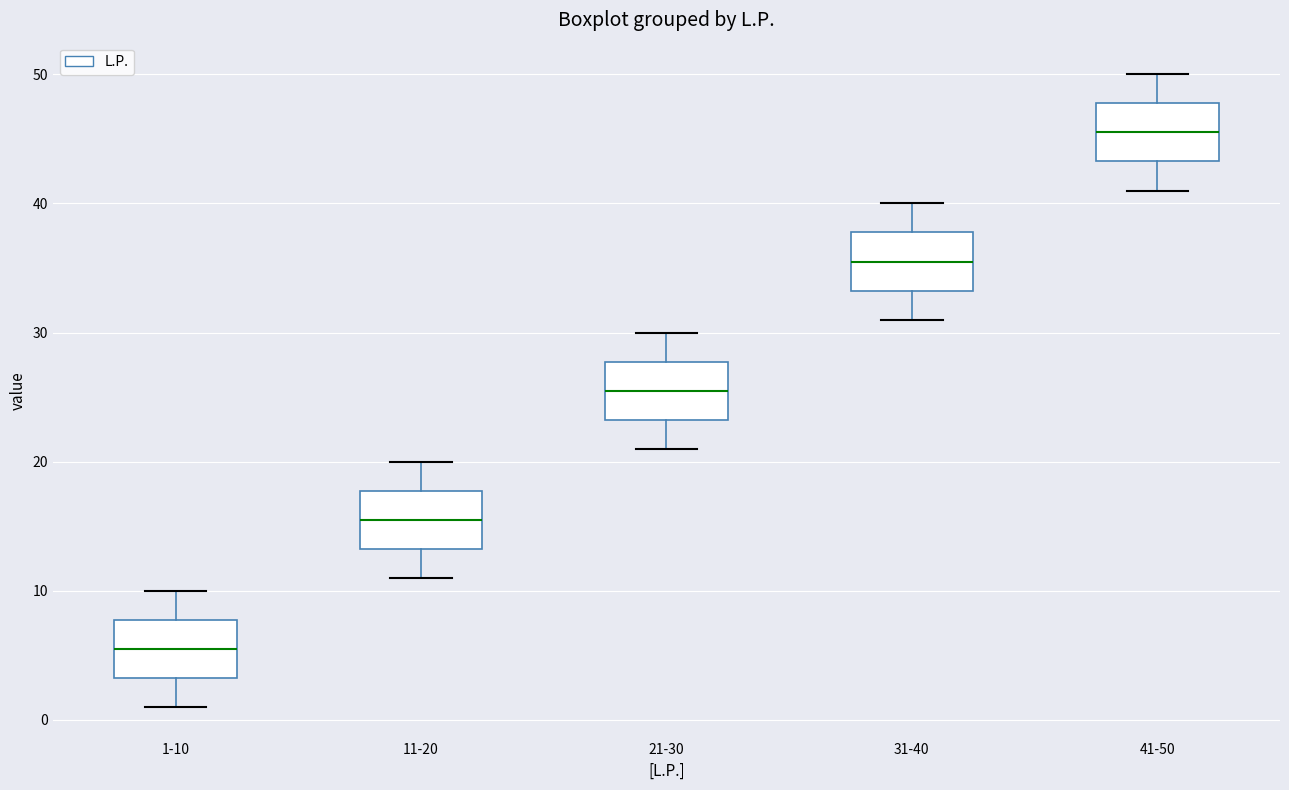

Which box has the highest median line?

41-50